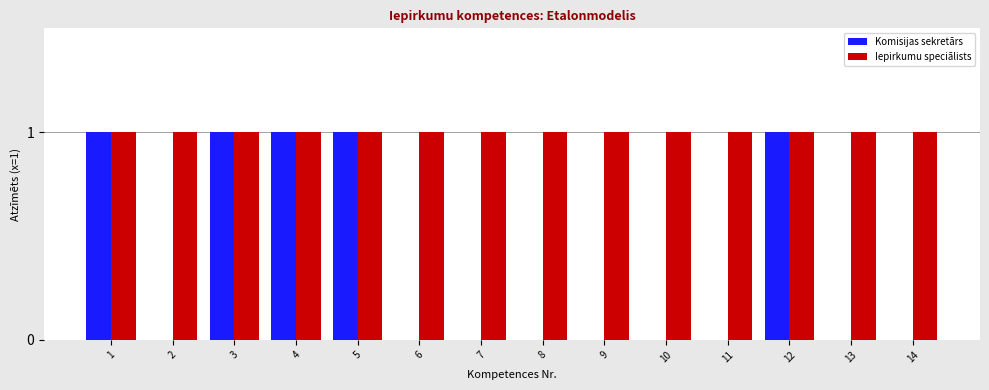

Does the chart contain stacked bars?

No